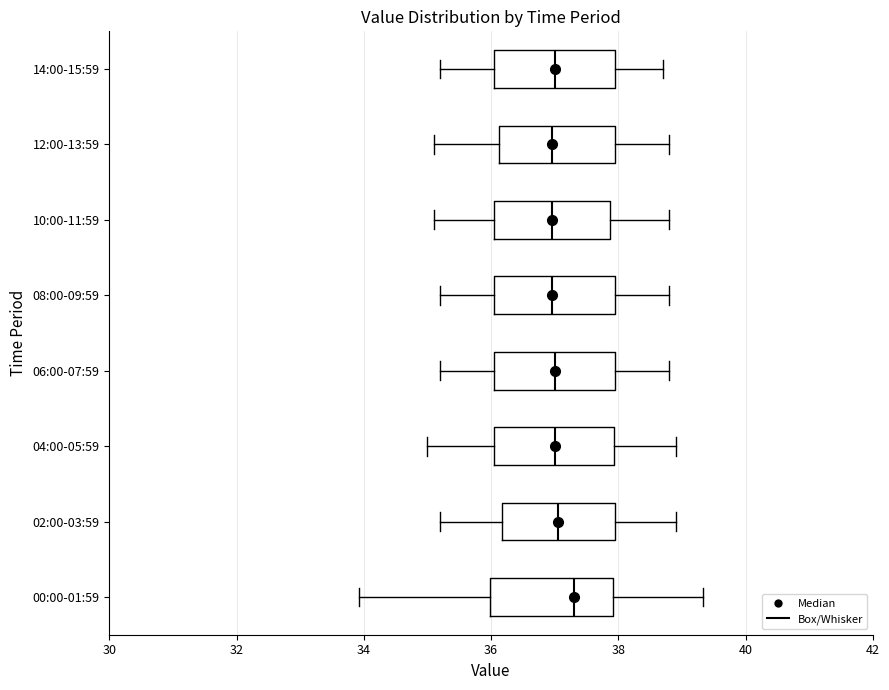

Reading bottom to top, read every box against the x-axis: the position of its median line, the range the box covers, and the ends of its whiskers. The values are not printed on the chart, so give them approximately, as read against the axis.

00:00-01:59: median 37.4, box 36.0 to 38.0, whiskers 34.0 to 39.4
02:00-03:59: median 37.0, box 36.2 to 38.0, whiskers 35.2 to 39.0
04:00-05:59: median 37.0, box 36.0 to 38.0, whiskers 35.0 to 39.0
06:00-07:59: median 37.0, box 36.0 to 38.0, whiskers 35.2 to 38.8
08:00-09:59: median 37.0, box 36.0 to 38.0, whiskers 35.2 to 38.8
10:00-11:59: median 37.0, box 36.0 to 37.8, whiskers 35.2 to 38.8
12:00-13:59: median 37.0, box 36.2 to 38.0, whiskers 35.2 to 38.8
14:00-15:59: median 37.0, box 36.0 to 38.0, whiskers 35.2 to 38.8